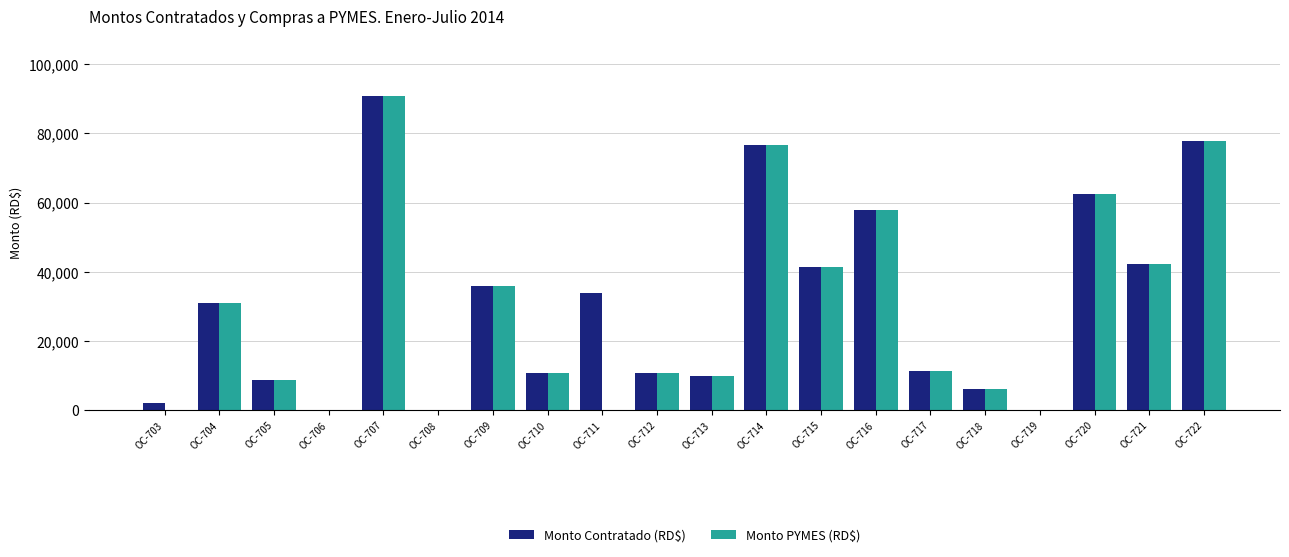

Where is Monto Contratado (RD$) nearest to the value 45354?

OC-721